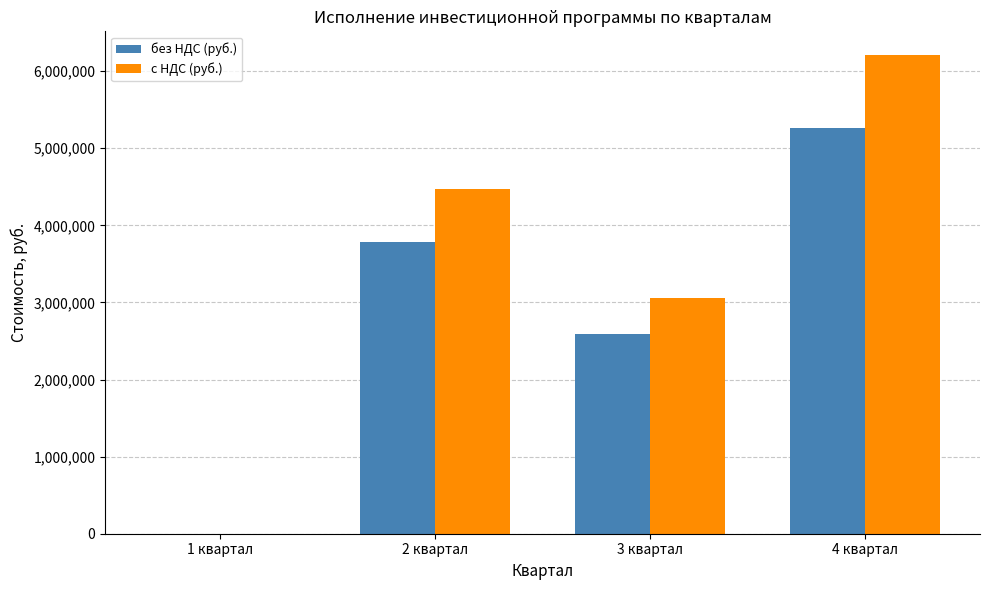

What is the sum of all без НДС (руб.) values?

11634302.0